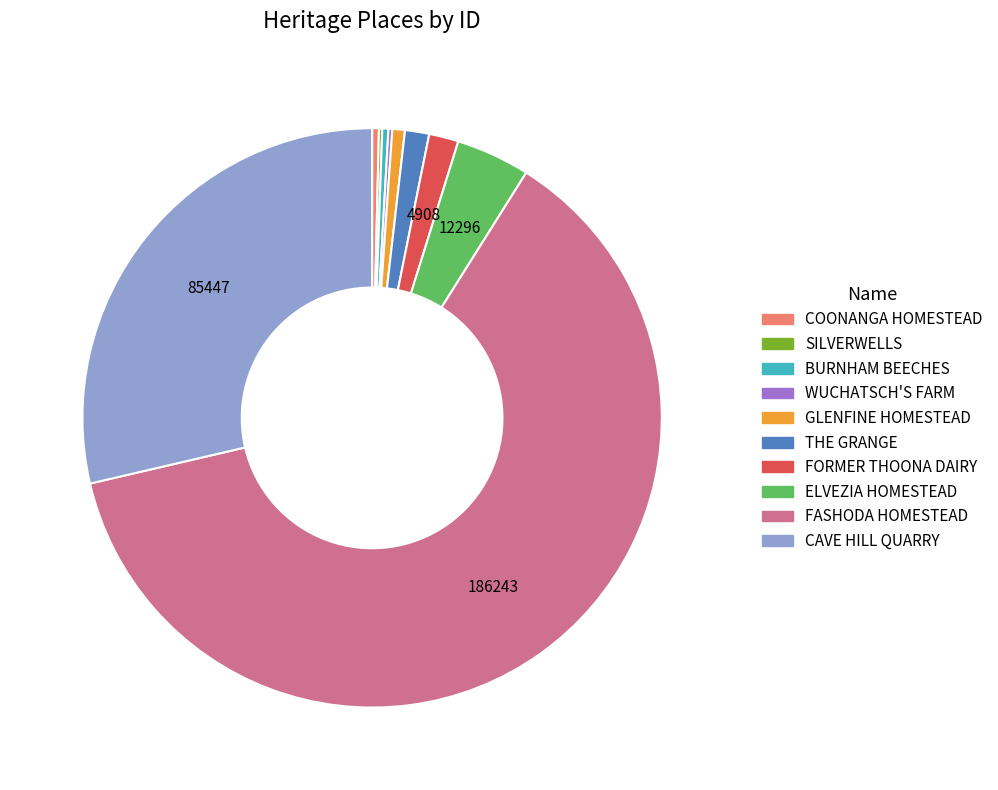

Is there a majority slice in this chart?

Yes